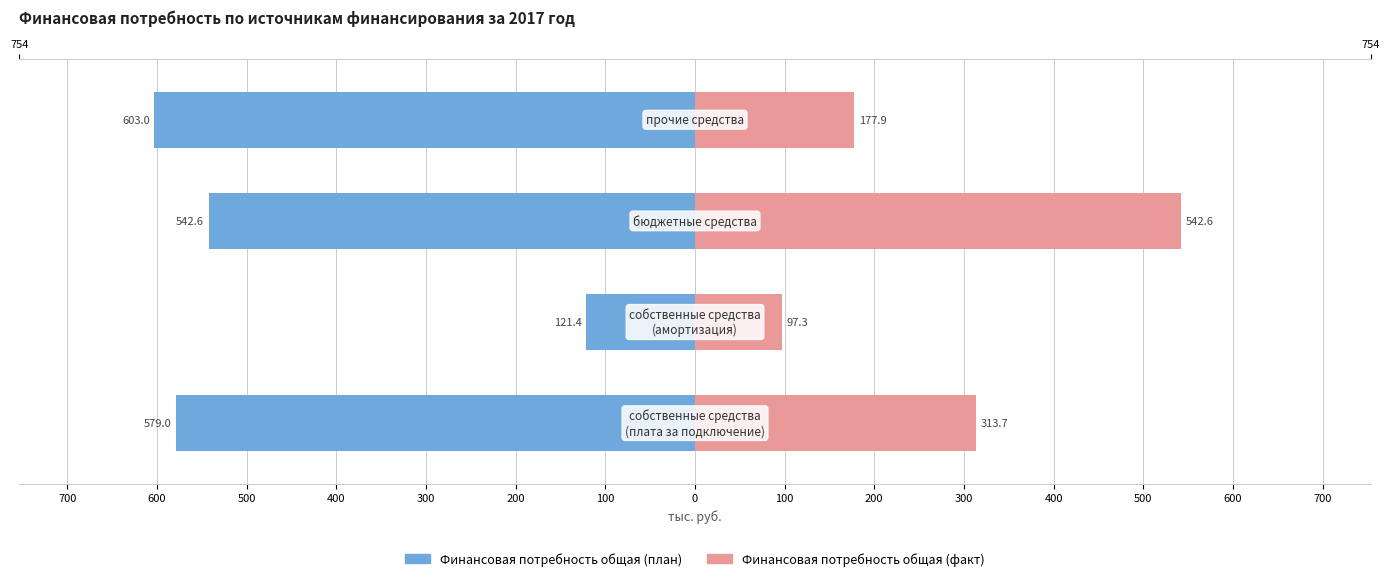

Is it true that Финансовая потребность общая (план) equals -257.1 at 500?

False